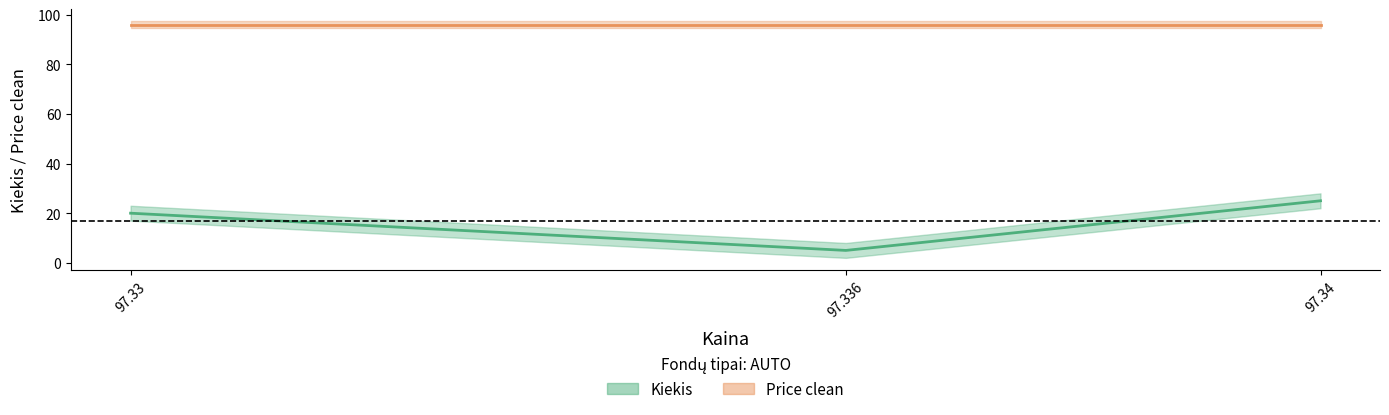

The chart shows a value of 5 at 97.33. True or false?

False